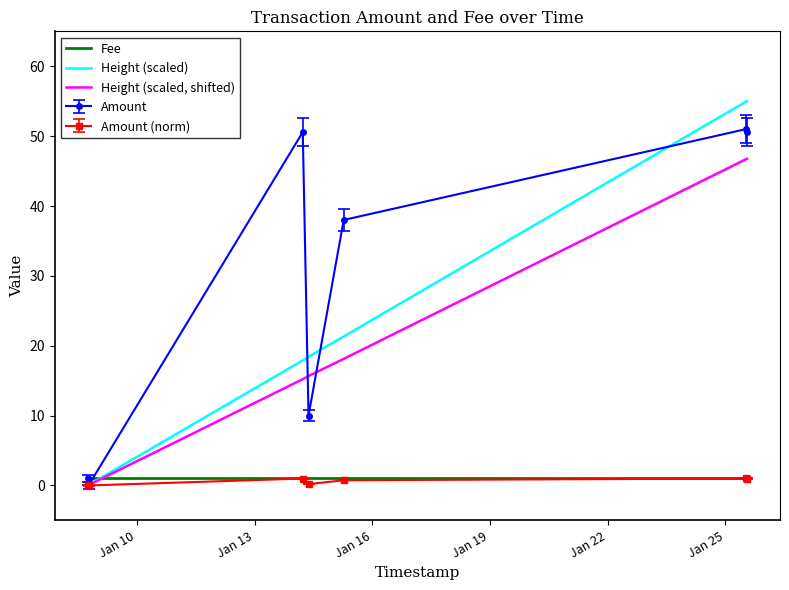

Which series has the largest range (max minus min)?

Height (scaled)